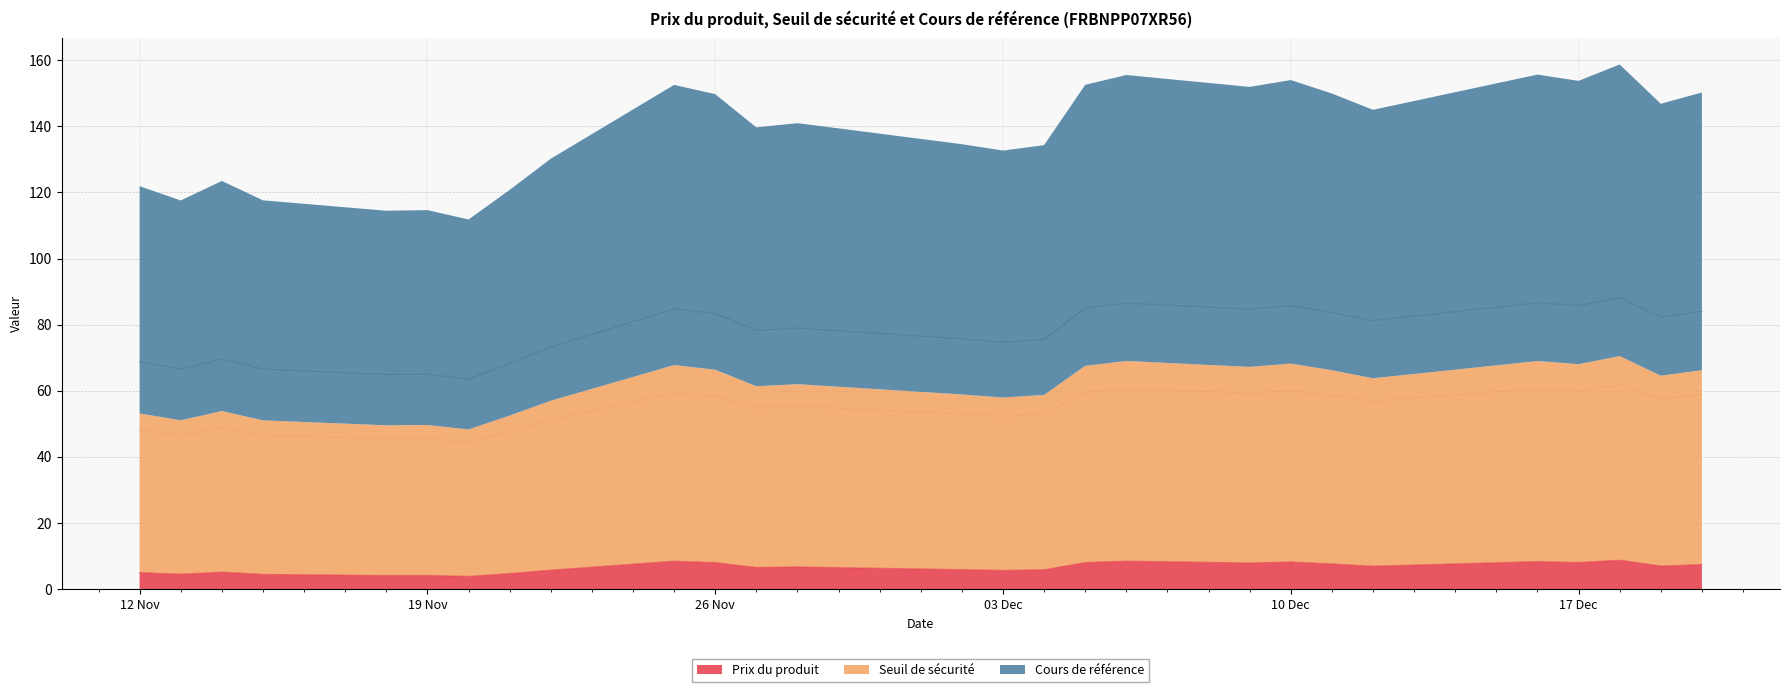

The Cours de référence series shows 136.7 at 2024-12-09. True or false?

False